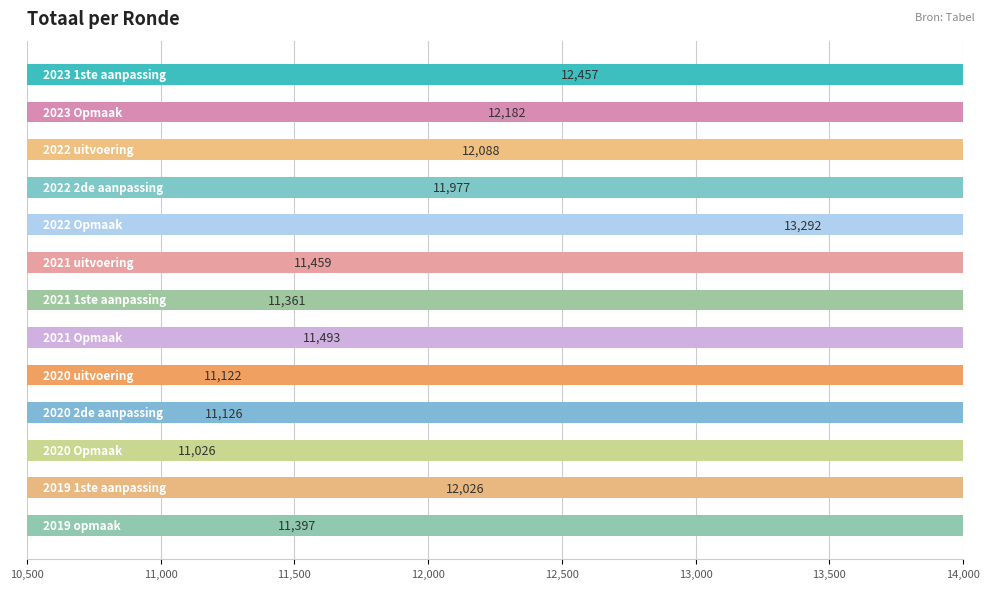

Which has a higher value, 8 or 12?

12